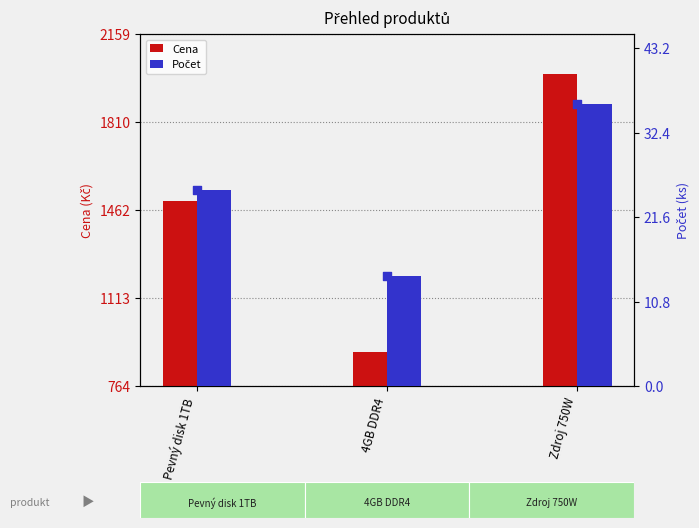

What is the total value across all series at Zdroj 750W?

2035